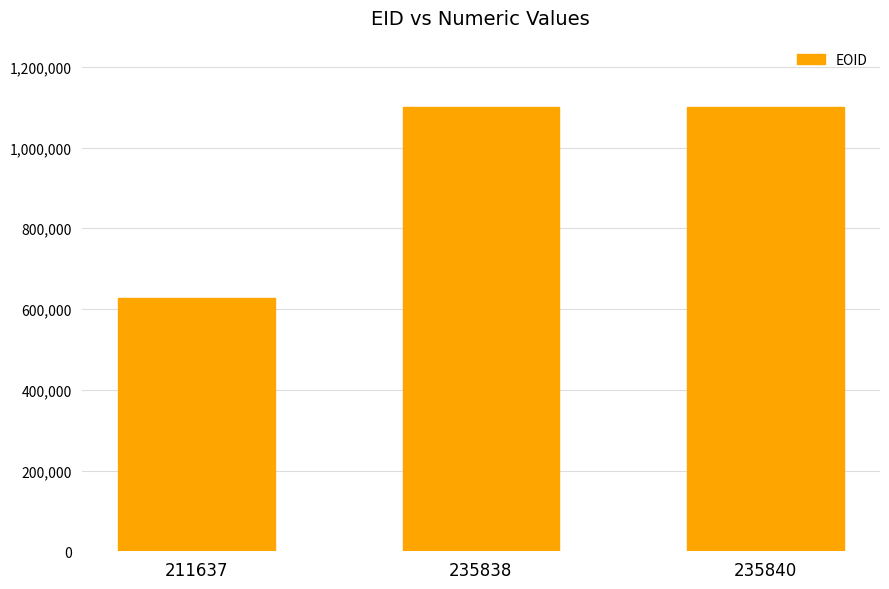

How many data points does each series have?

3